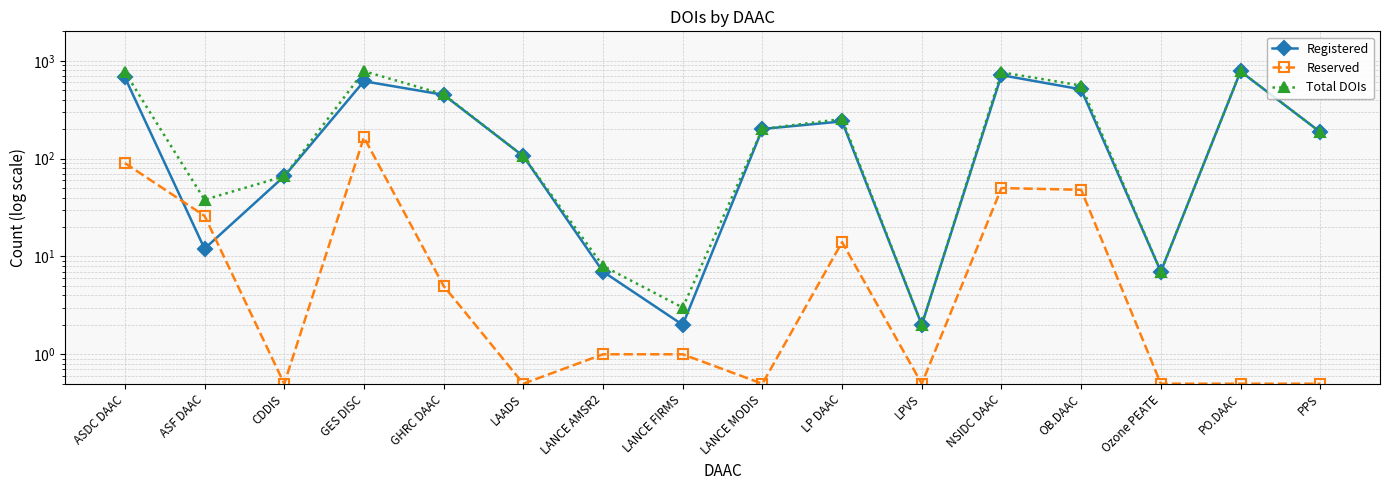

Is it true that Registered equals 12.0 at ASF DAAC?

True